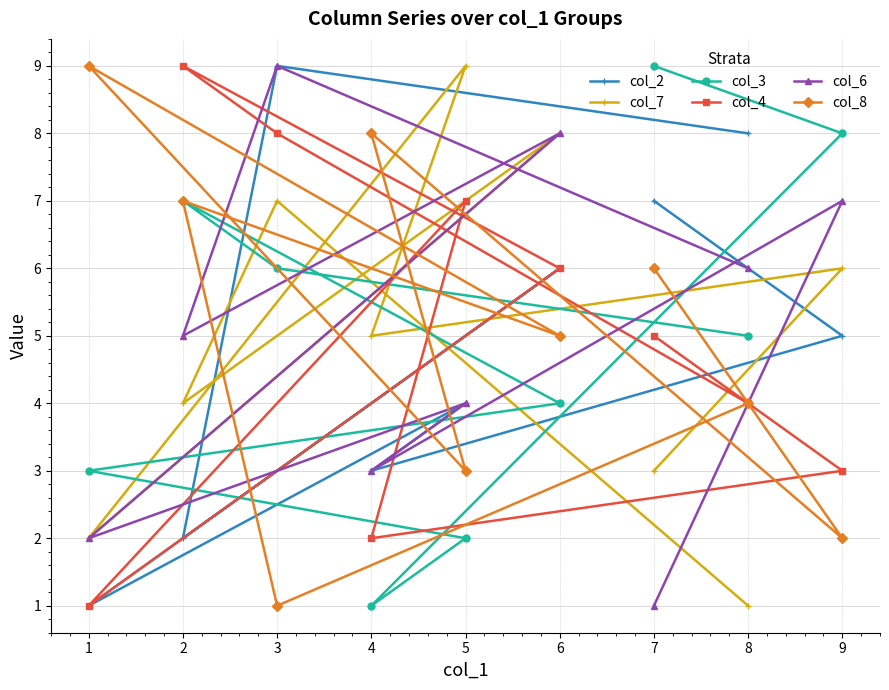

How many lines are shown in the chart?

6